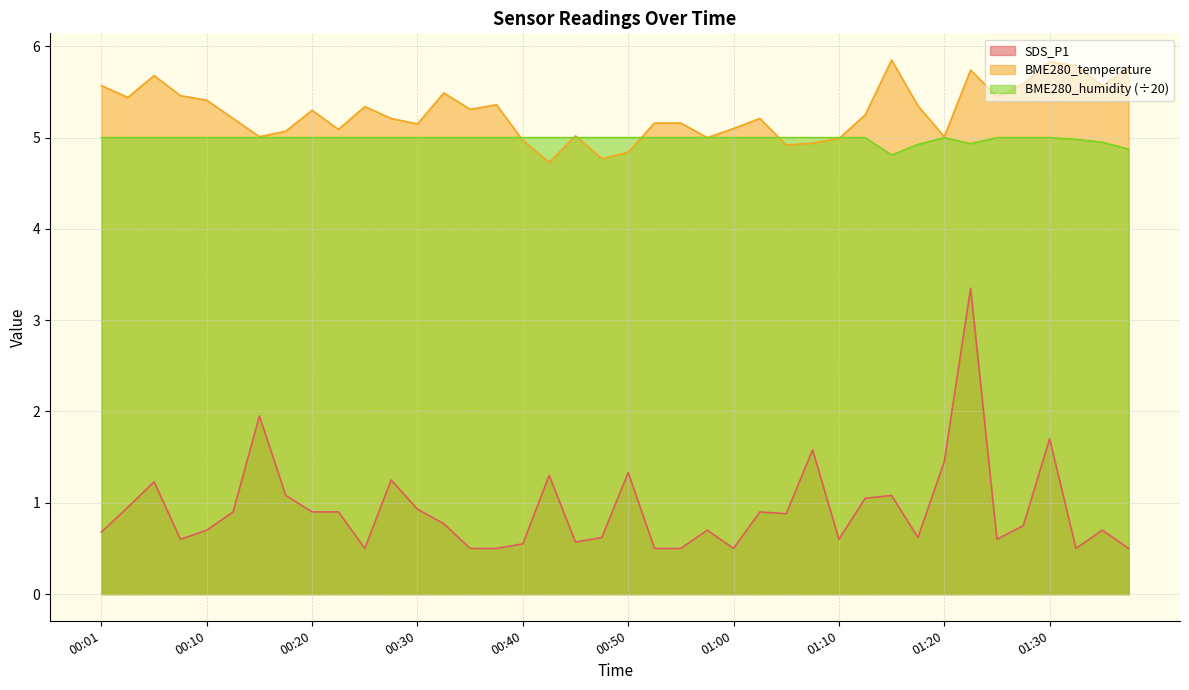

In SDS_P1, how many points are lower than both neighbors (excluding endpoints)?

9